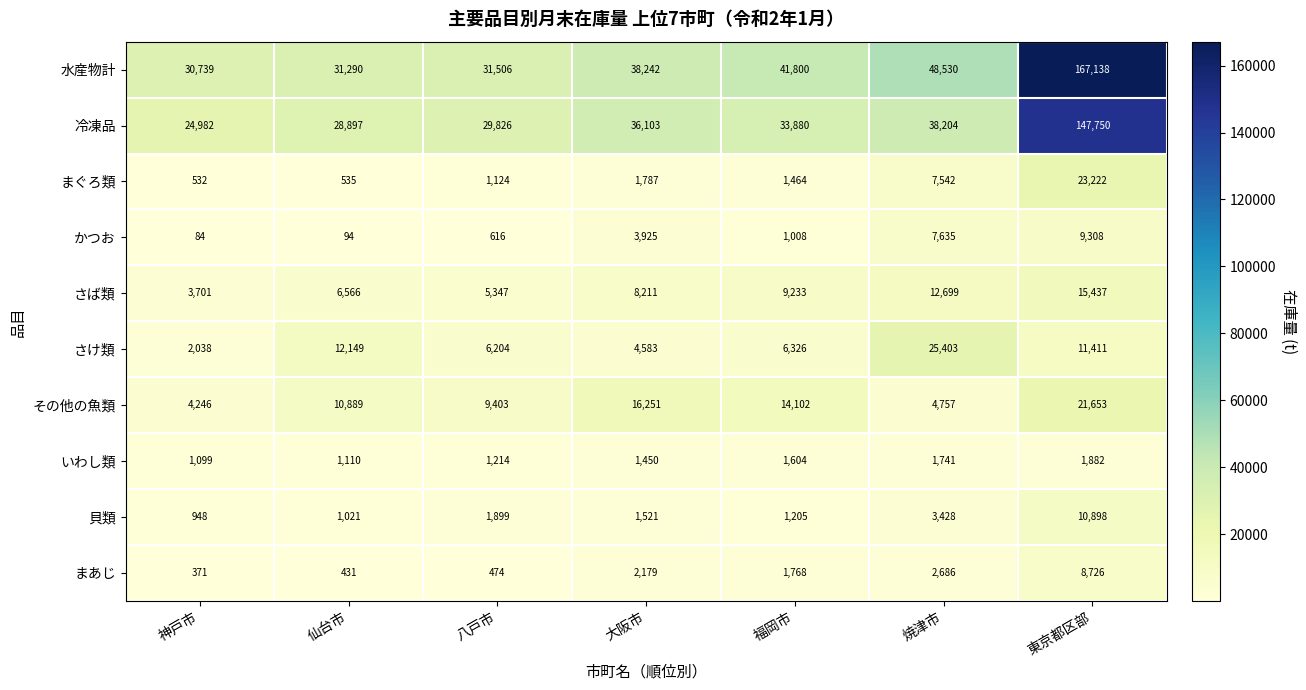

At which label does 冷凍品 first exceed 33880?

大阪市